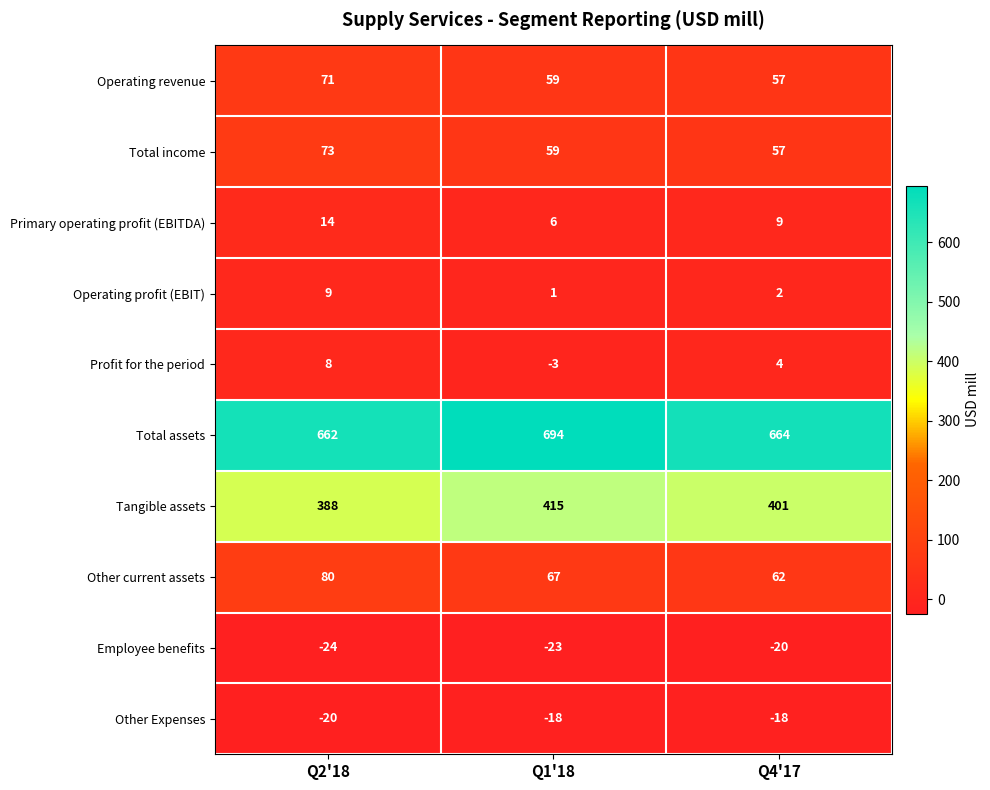

Which series has the largest total across all categories?

Total assets